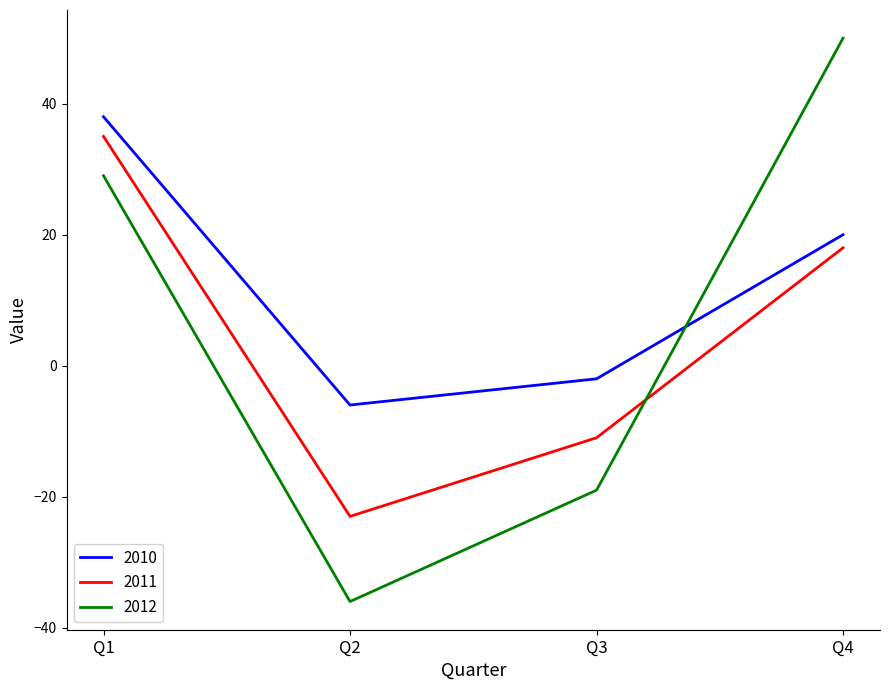

How many times do 2010 and 2012 cross each other?

1